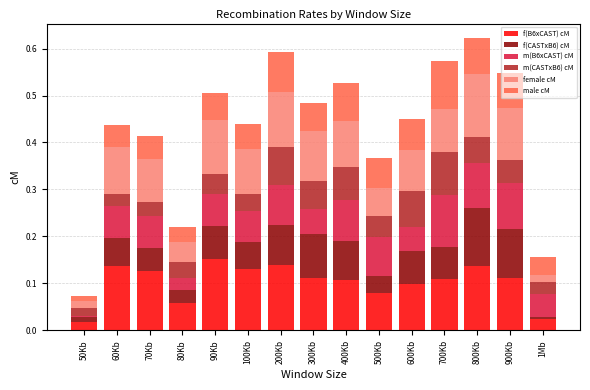

What is the sum of the f(B6xCAST) cM values at 70Kb and 90Kb?

0.3